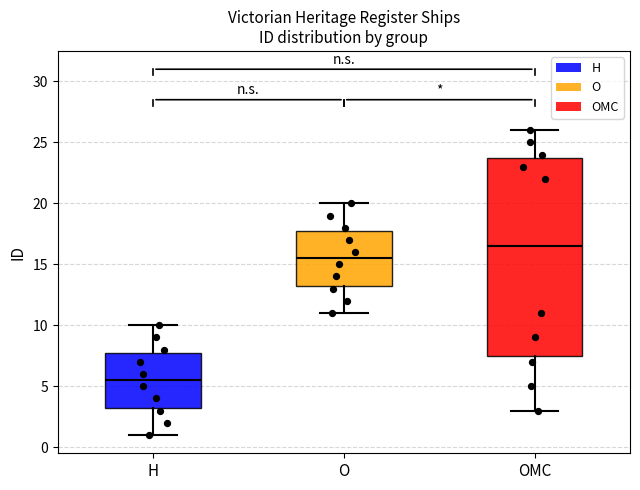

Where is the upper edge of the box for H on the y-axis? The values are not printed on the chart, so give them approximately, as read against the axis.

8.0